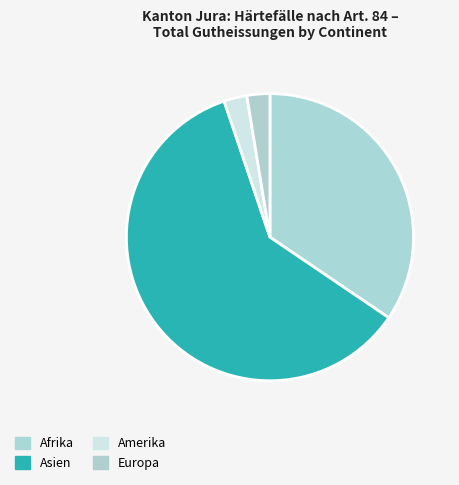

Rank the categories by value from highest to lowest.

Asien, Afrika, Amerika, Europa